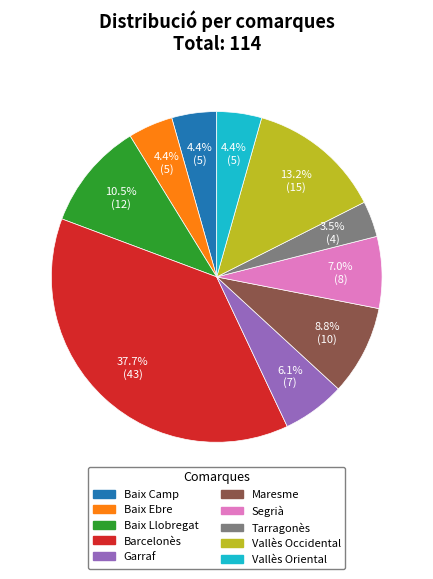

Is it true that Baix Ebre is 4% of the pie?

True